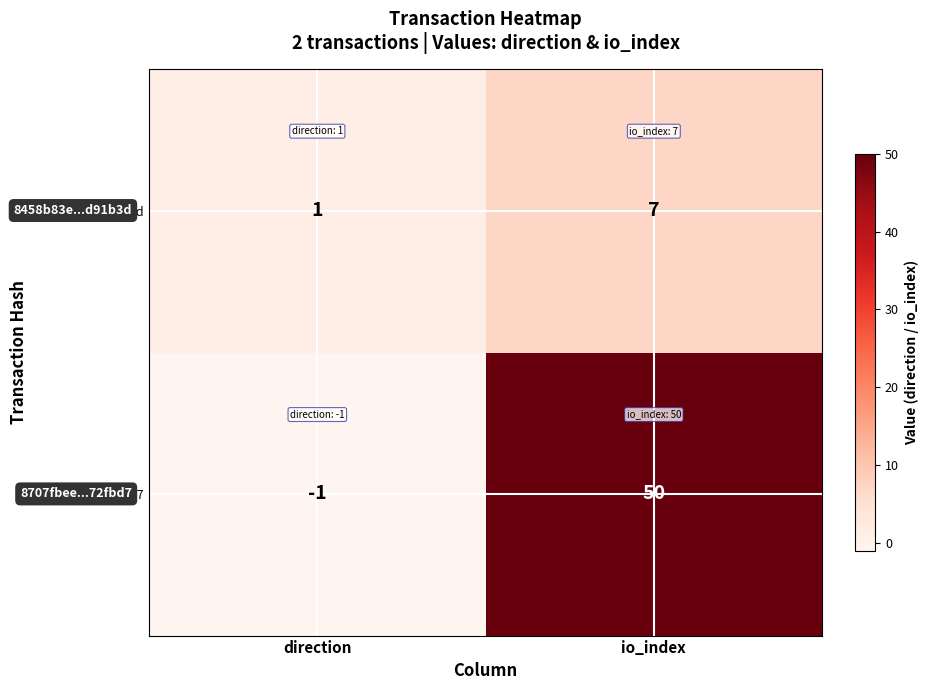

Reading left to right, extract all data points from this chart.

8458b83e...d91b3d: 1	7
8707fbee...72fbd7: -1	50